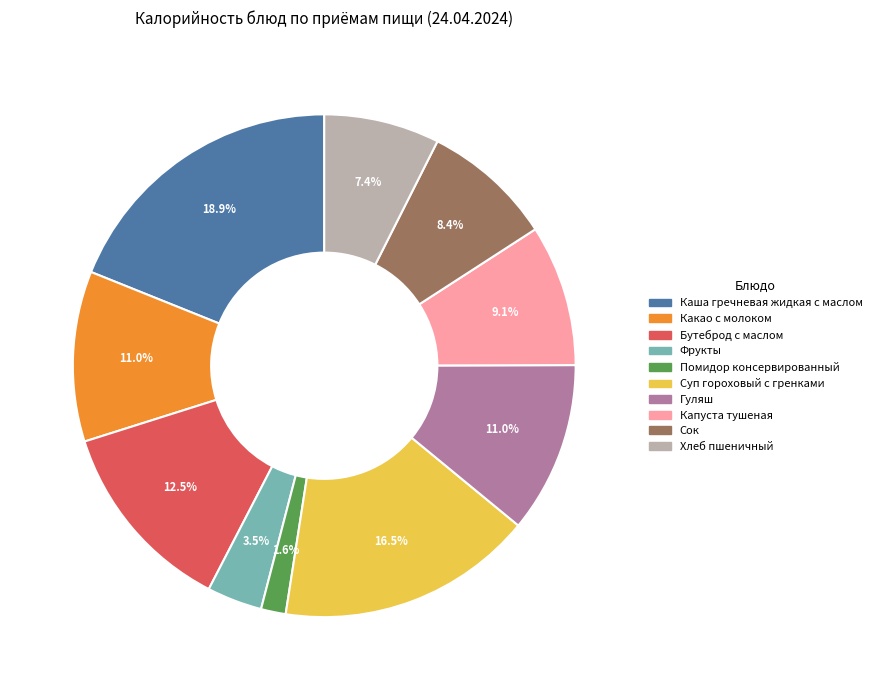

What is the total percentage of Суп гороховый с гренками and Капуста тушеная?

25.6%